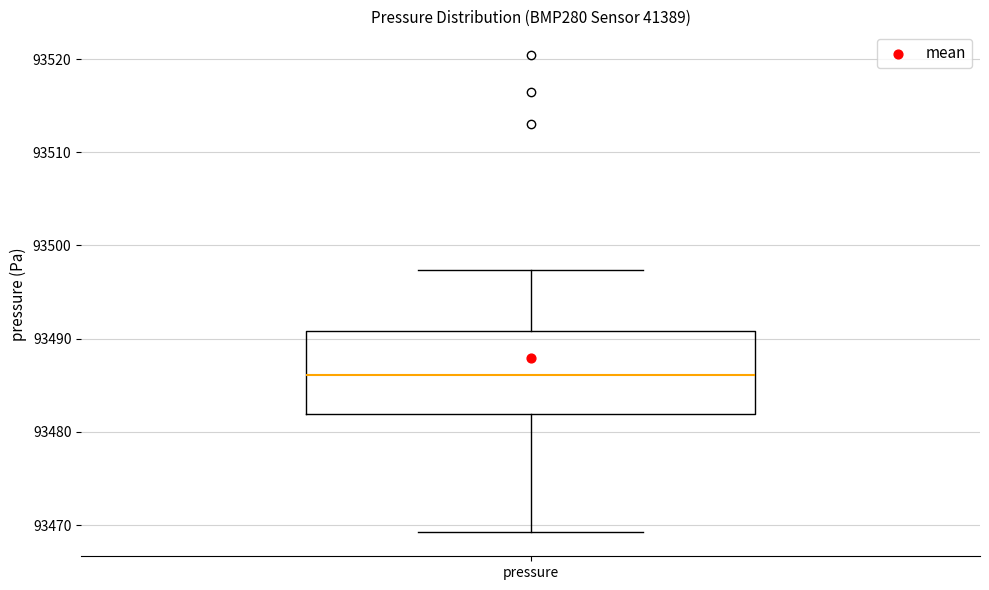

Transcribe this box plot: give where the median line is, the range the box spans, and where the two whiskers end, as read against the y-axis. The values are not printed on the chart, so give them approximately, as read against the axis.

median 93486, box 93482 to 93491, whiskers 93469 to 93497